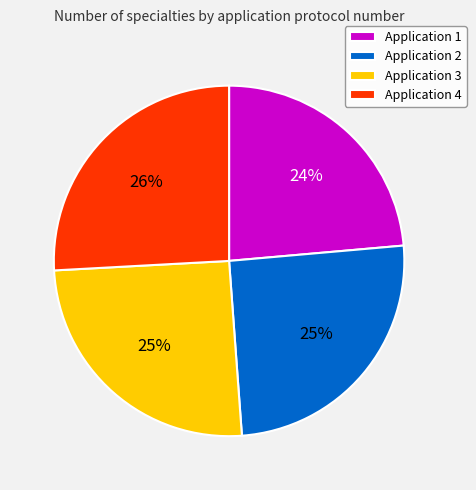

Which slice is the largest?

Application 4